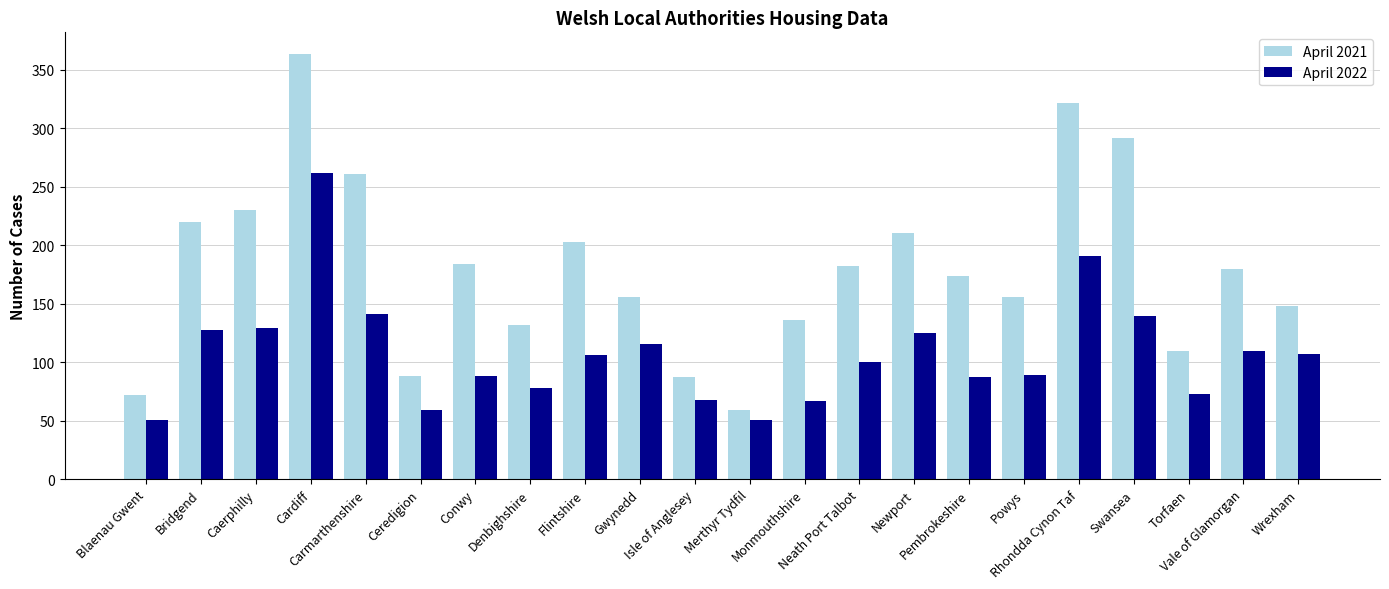

What is the value of the April 2022 bar at the 22nd from the left?

107